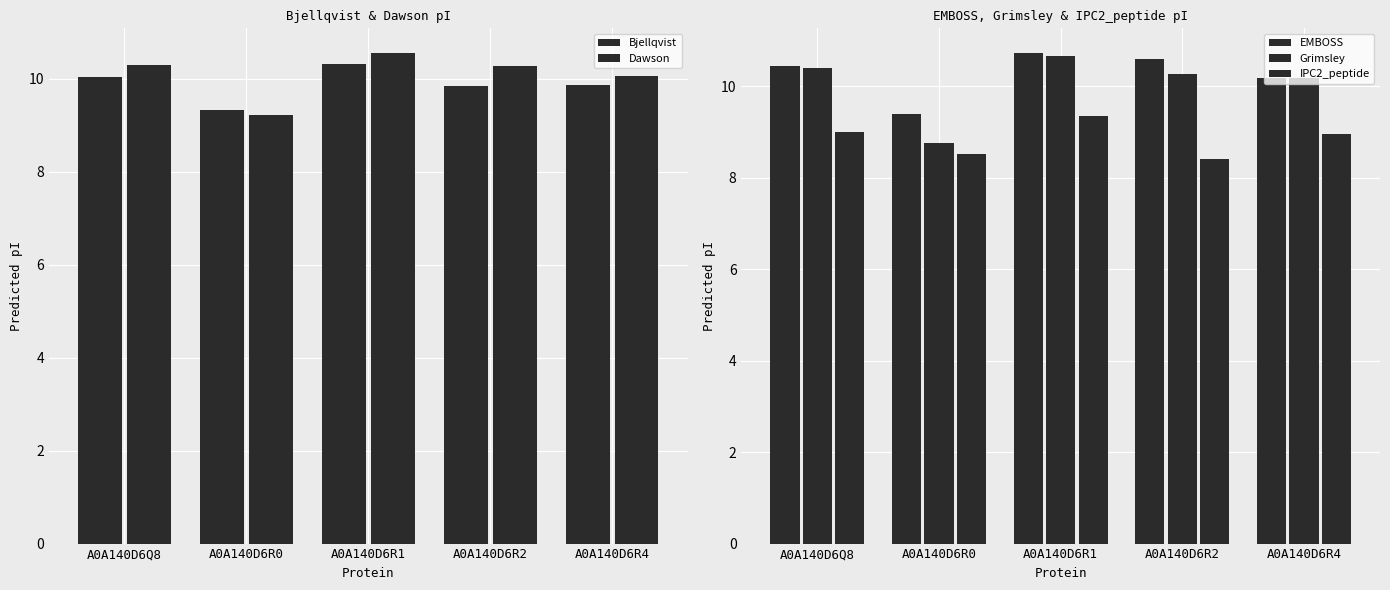

How many bars are there in total?

25